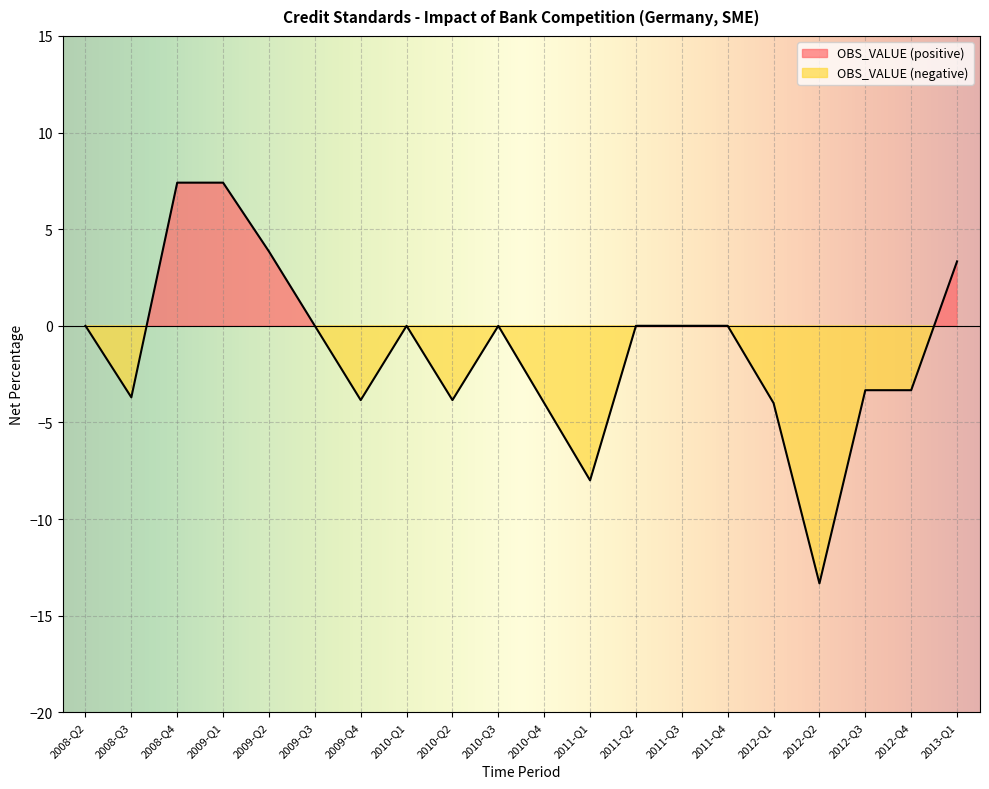

How many points are higher than both their immediate neighbors (excluding endpoints)?

2